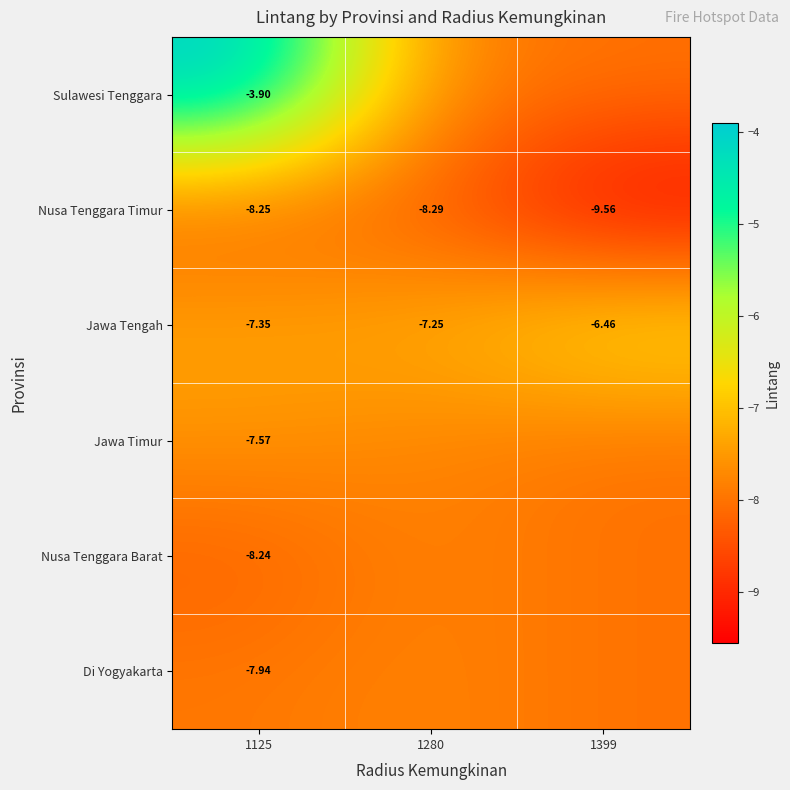

How many distinct data groups are displayed?

6